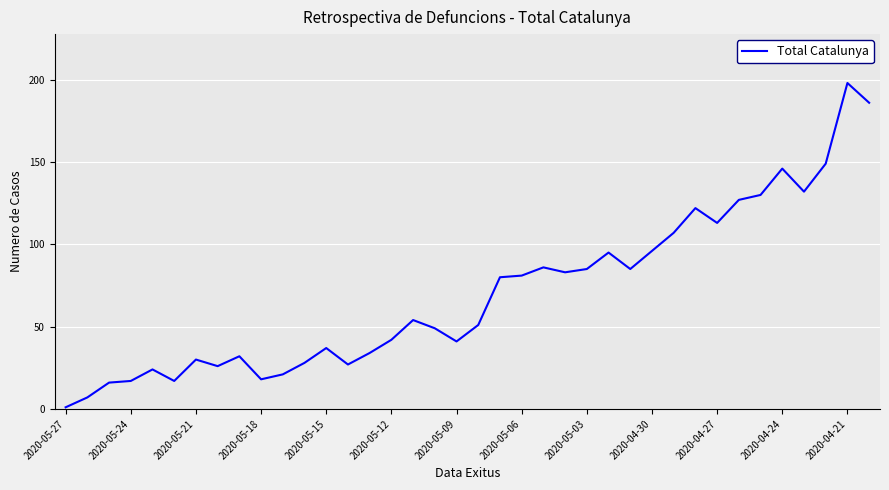

What is the maximum value shown in the chart?

198